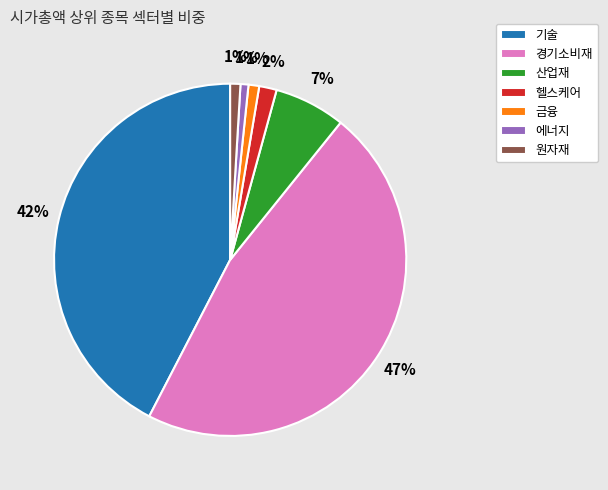

Combined, do 에너지 and 경기소비재 account for over 50%?

No